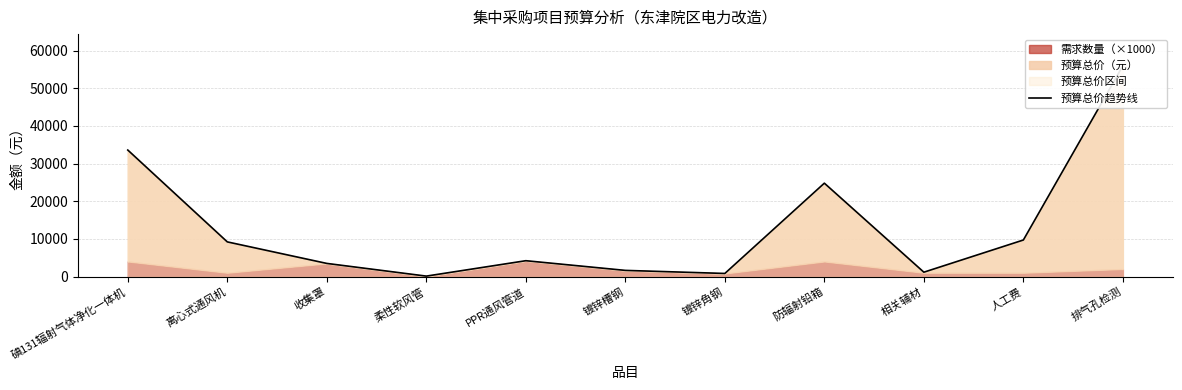

List the labels in order of value, largest first.

排气孔检测, 碘131辐射气体净化一体机, 防辐射铅箱, 人工费, 离心式通风机, PPR通风管道, 收集罩, 镀锌槽钢, 相关辅材, 镀锌角钢, 柔性软风管